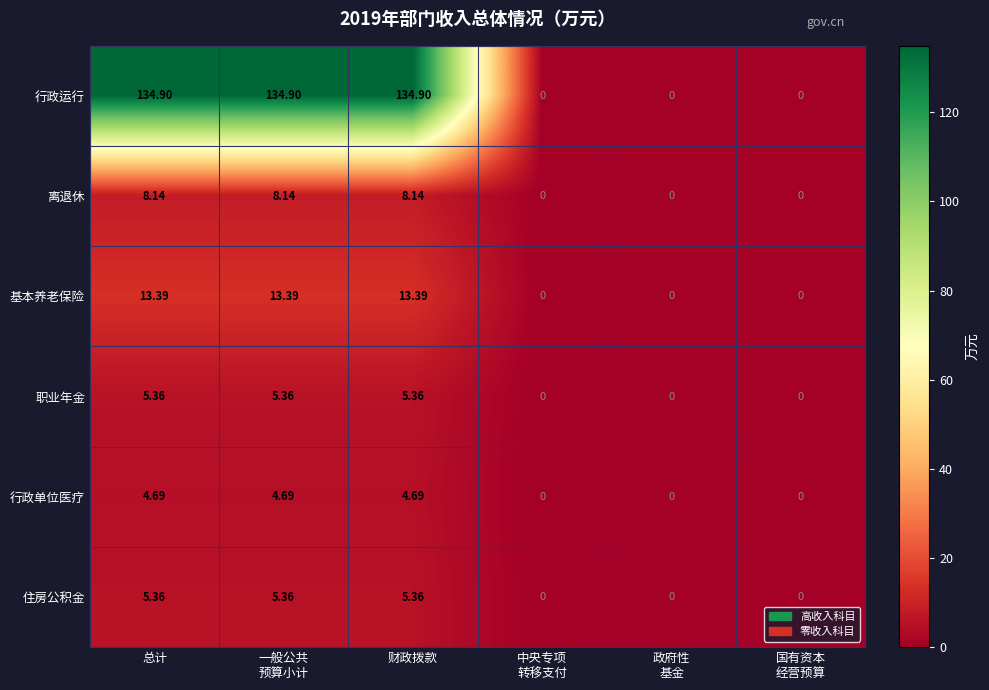

Which series has the largest total across all categories?

行政运行